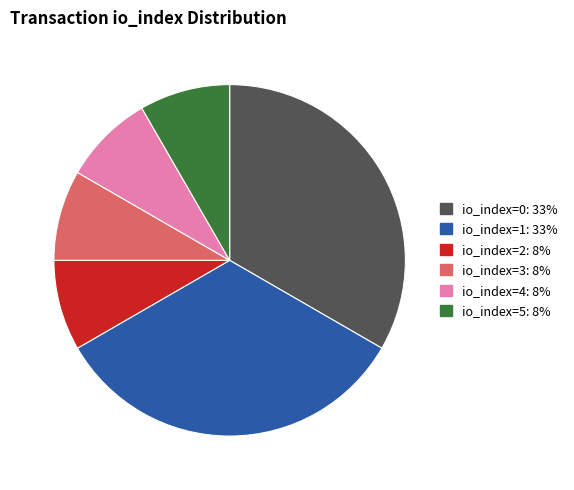

Does any single category account for the majority?

No